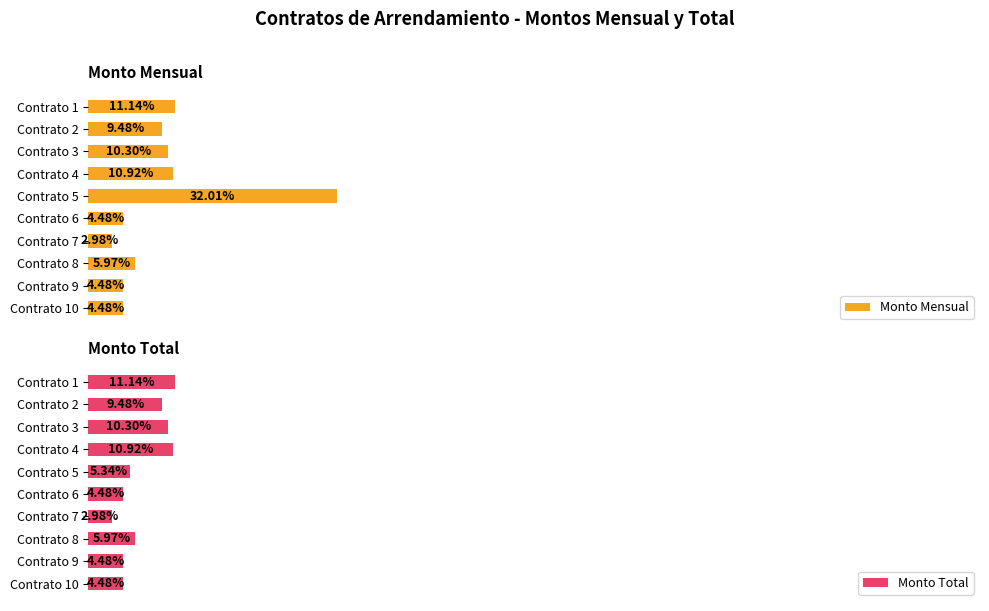

What is the minimum value for Monto Total?

12000.0